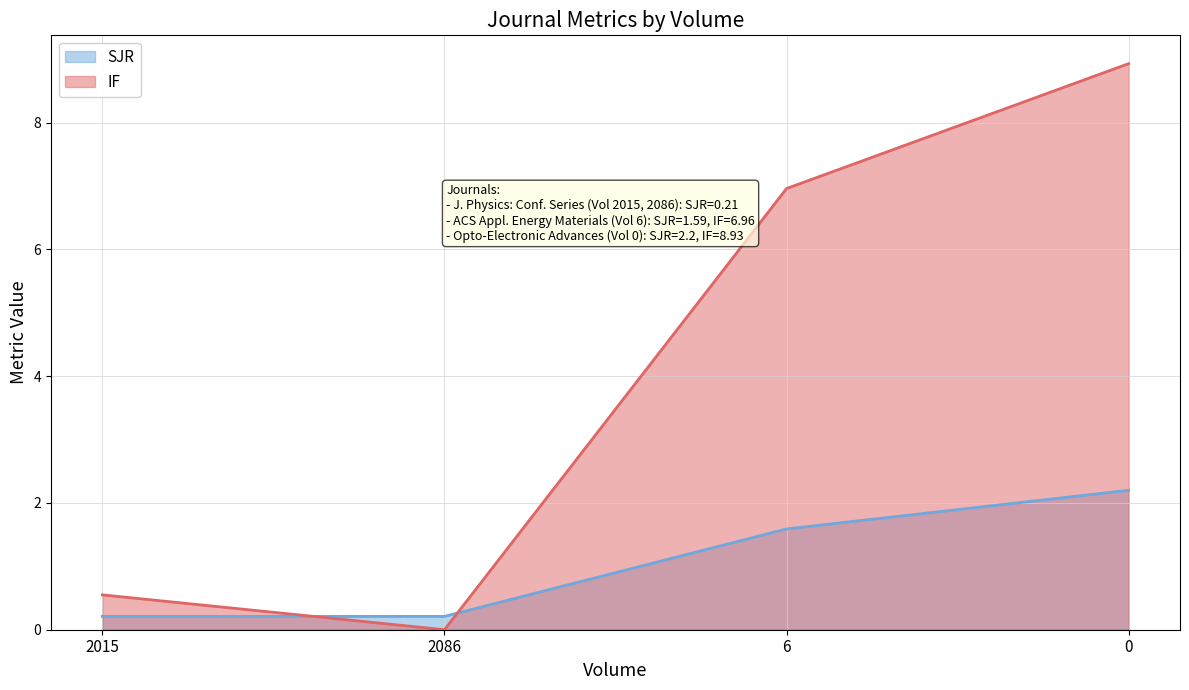

How many lines are shown in the chart?

2